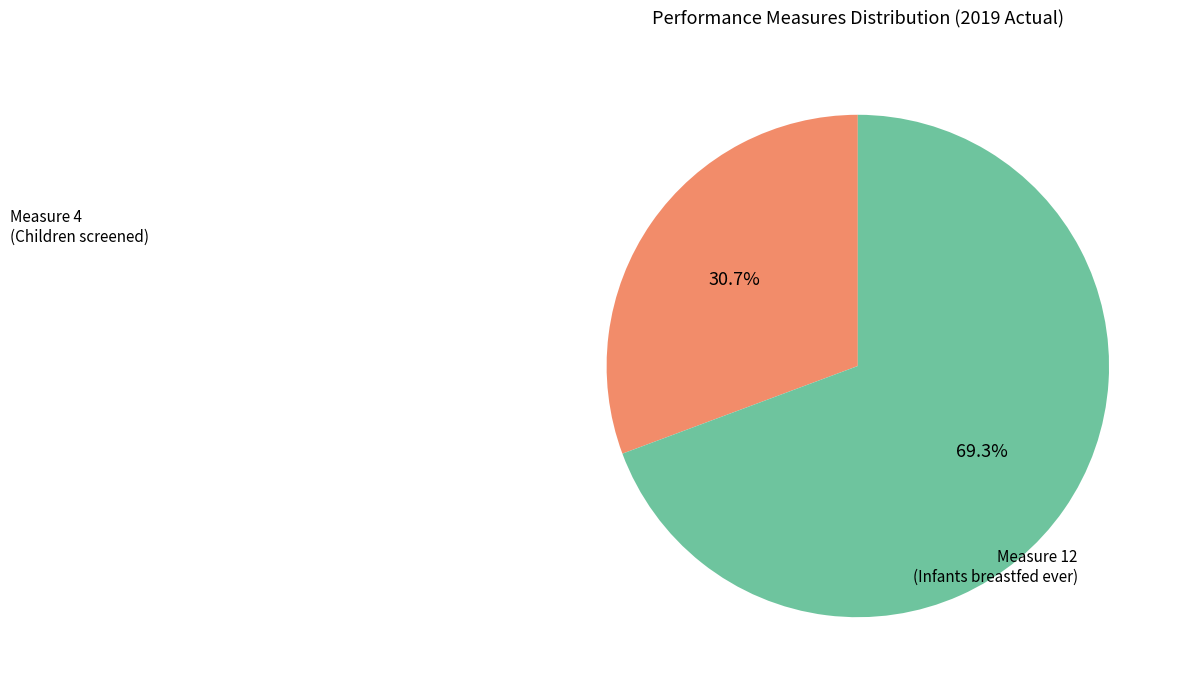

Between Measure 12 (Infants breastfed ever) and Measure 4 (Children screened), which is larger?

Measure 12 (Infants breastfed ever)